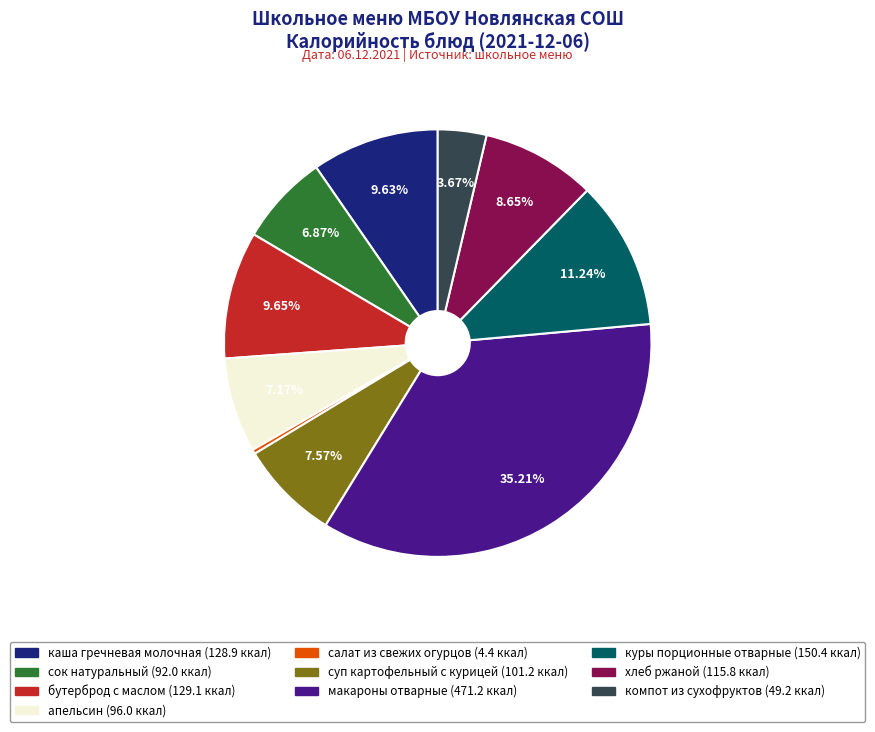

How many slices are in this pie chart?

10